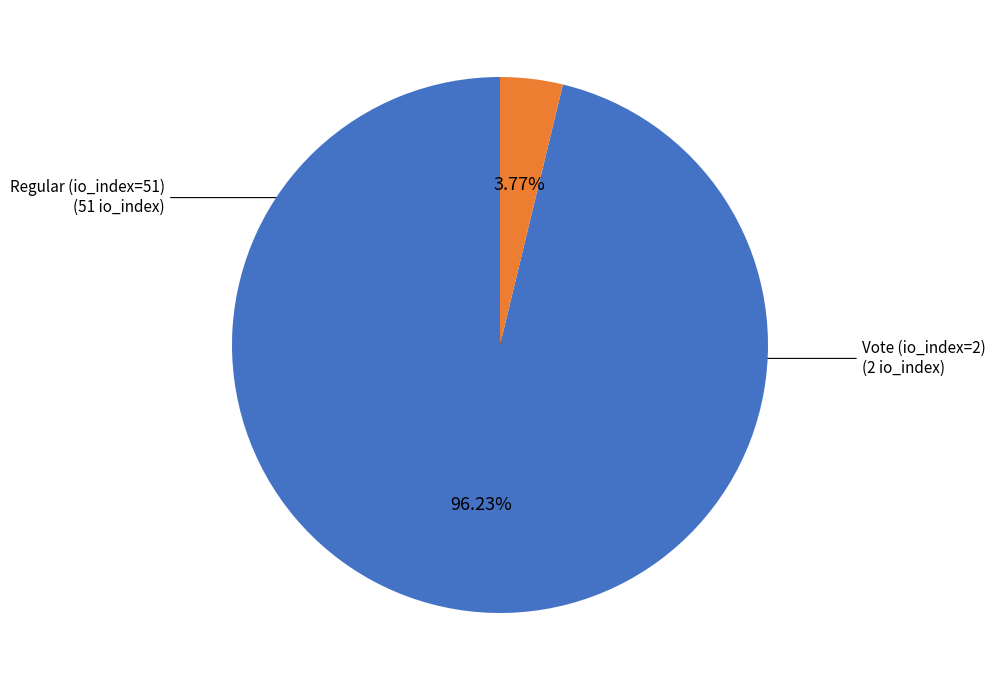

Does Vote (io_index=2) account for over 50% of the chart?

No